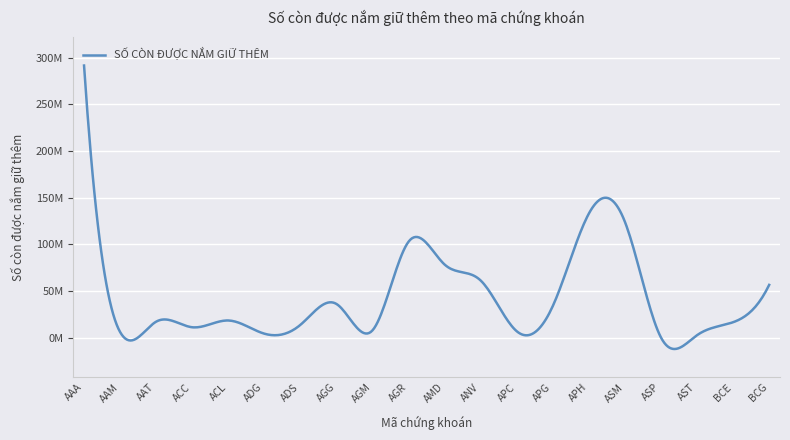

Is this an area chart (filled region under the line)?

No